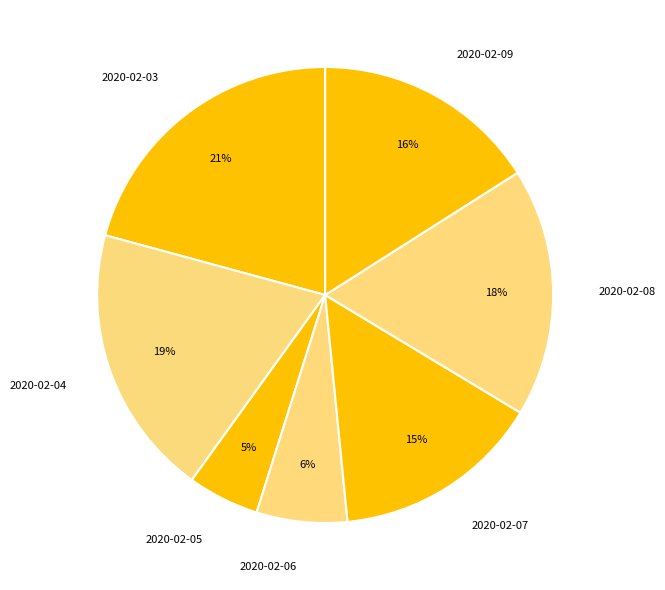

How many segments does this pie chart have?

7